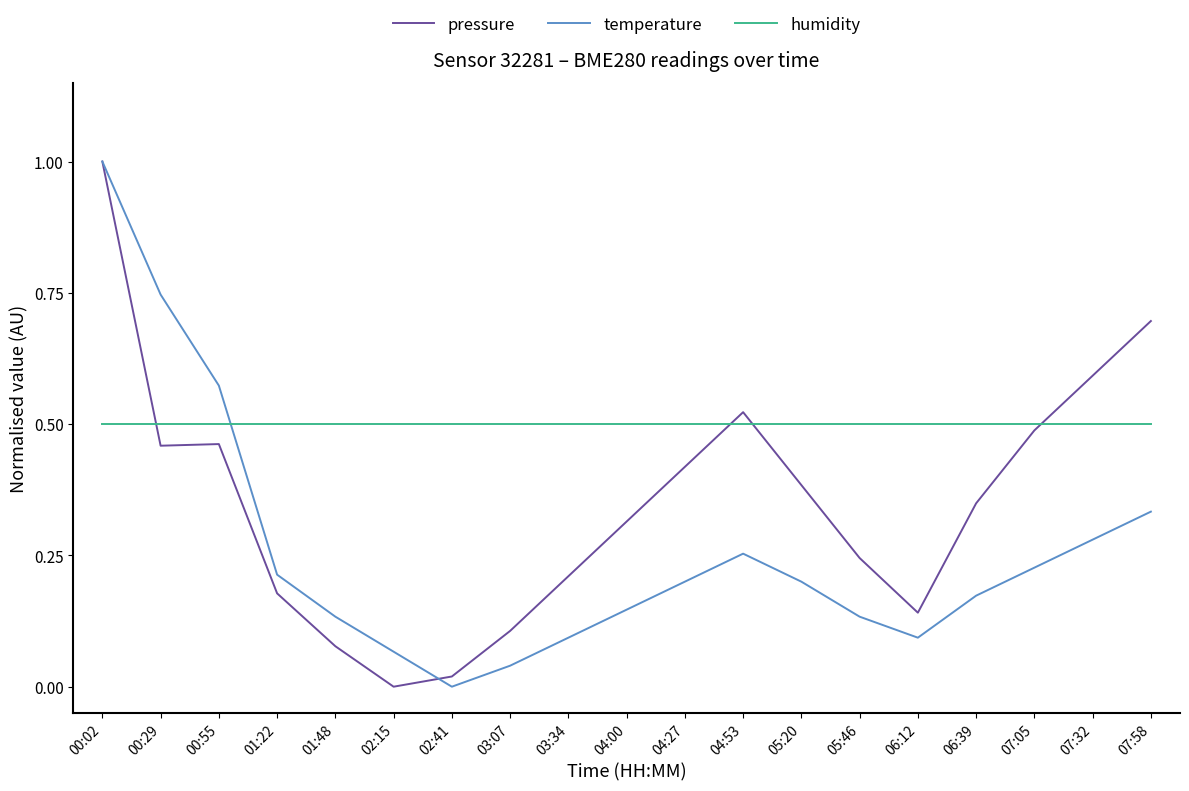

What position from the left is 03:07?

8